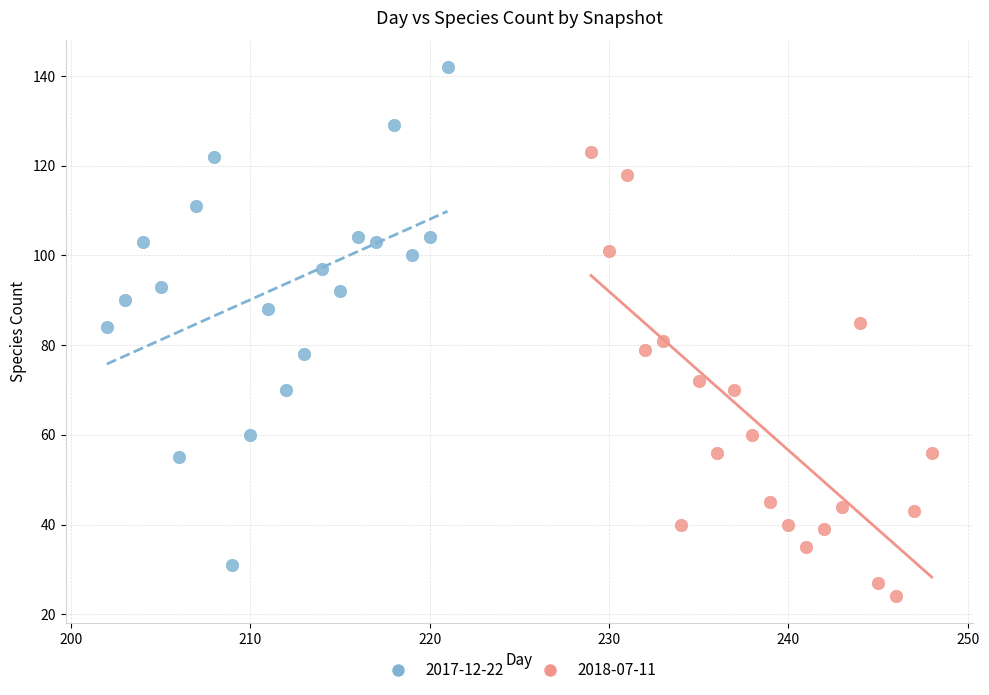

Which series contains the highest Y value?

2017-12-22